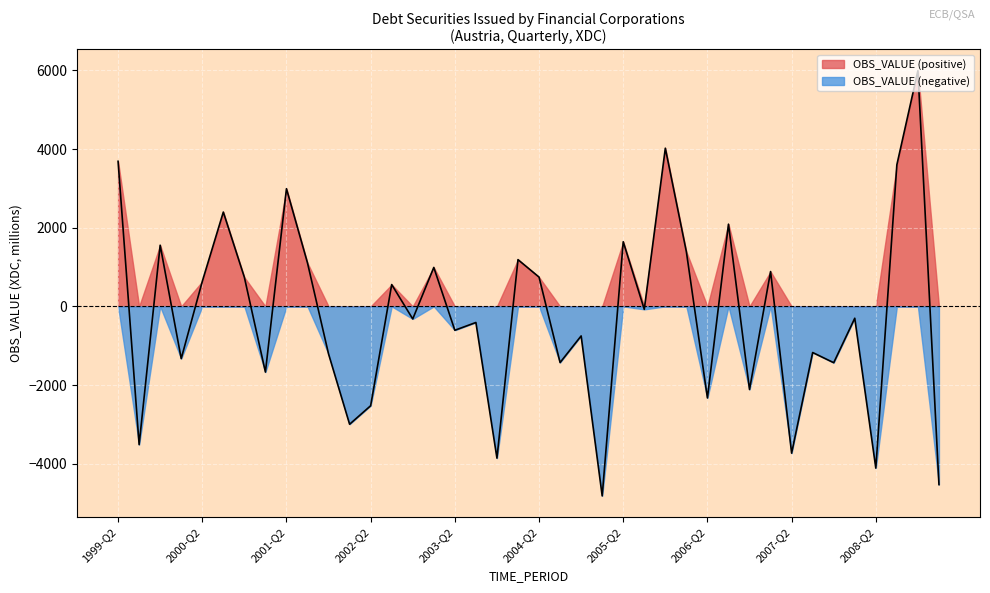

Reading left to right, what are all the values shown in this chart?

3690	-3515	1556	-1328	634	2399	741	-1670	2993	1104	-1210	-2997	-2526	555	-319	991	-607	-409	-3859	1189	745	-1428	-751	-4819	1644	-75	4023	1389	-2329	2091	-2113	886	-3732	-1173	-1432	-301	-4113	3601	5994	-4531